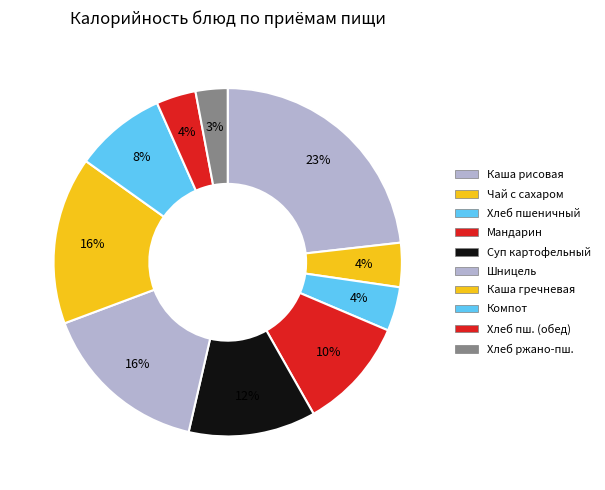

Rank the categories by value from lowest to highest.

Хлеб ржано-пшеничный, Хлеб пшеничный (обед), Хлеб пшеничный (завтрак), Чай с сахаром, Компот из изюма, Мандарин, Суп картофельный с бобовыми, Каша гречневая, Шницель из курицы, Каша молочная рисовая